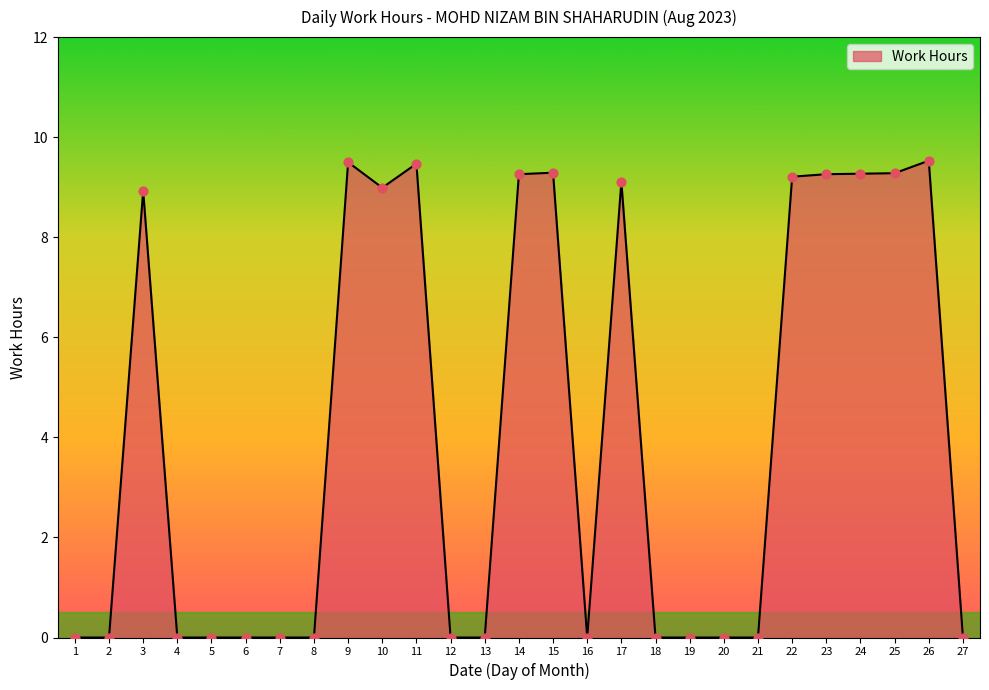

What is the ratio of the value at 17 to the value at 15?

1.0